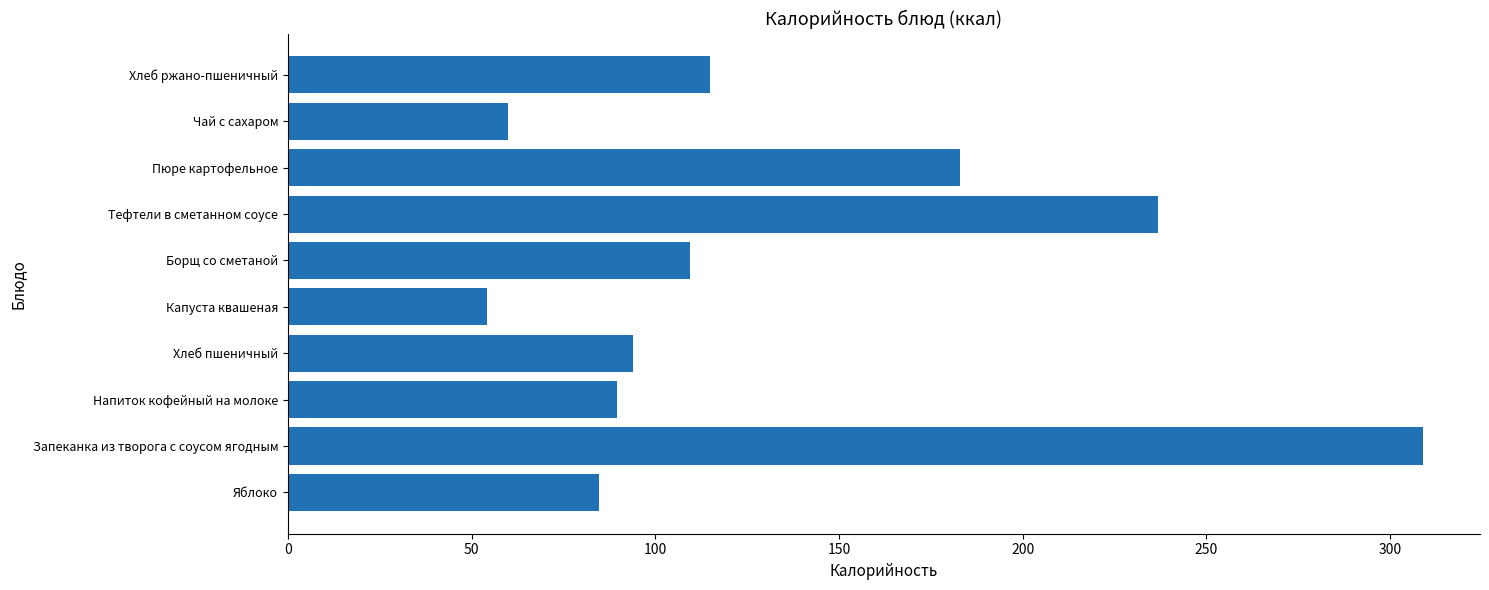

Where is the data nearest to the value 181?

Пюре картофельное